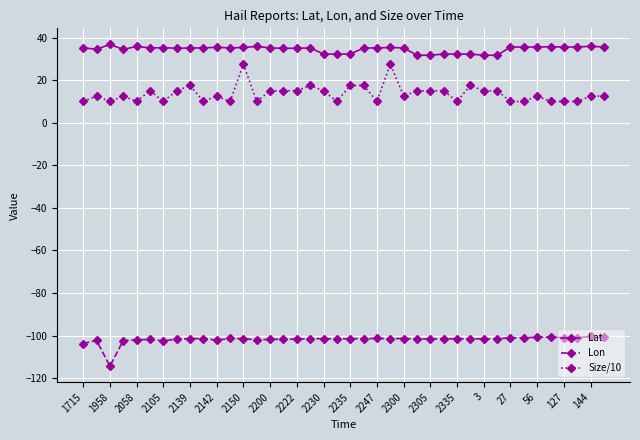

True or false: Size/10 and Lat intersect in this chart.

False